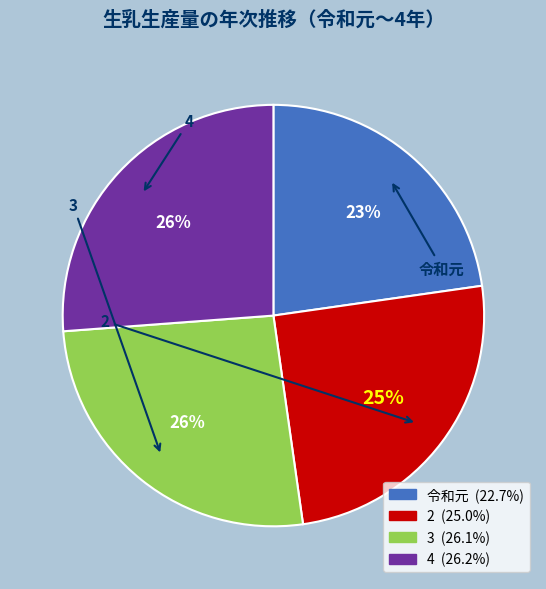

To the nearest percent, what is the average slice percentage?

25%